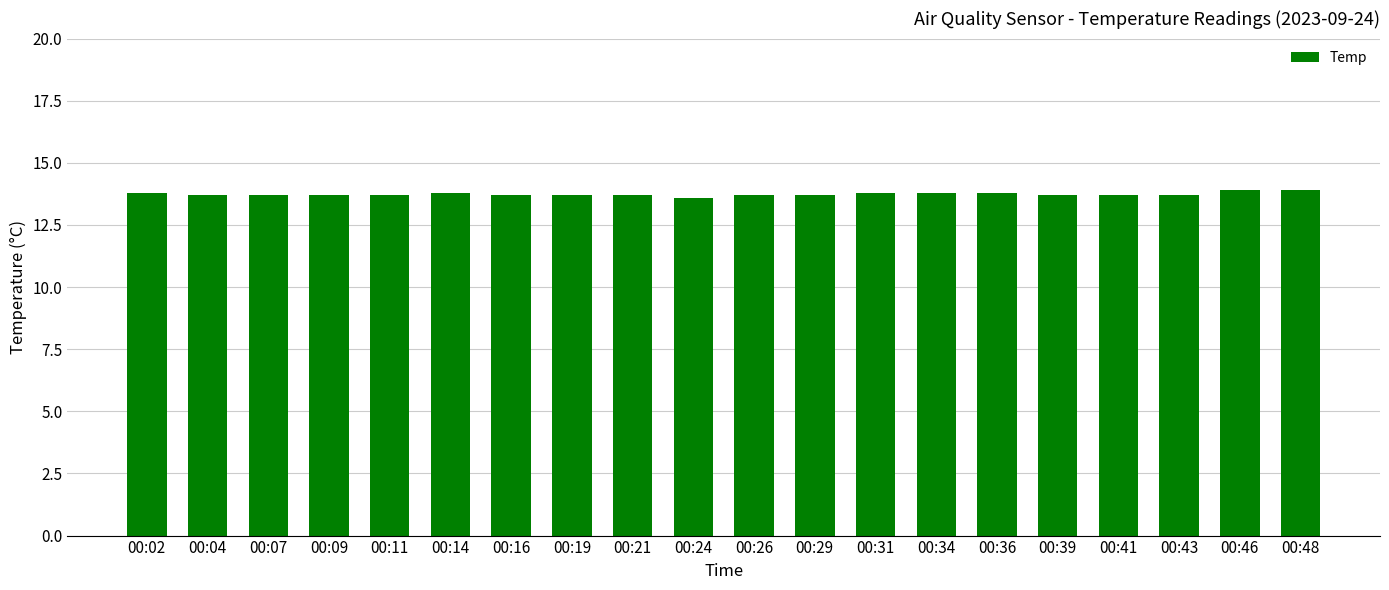

What is the minimum value shown in the chart?

13.6